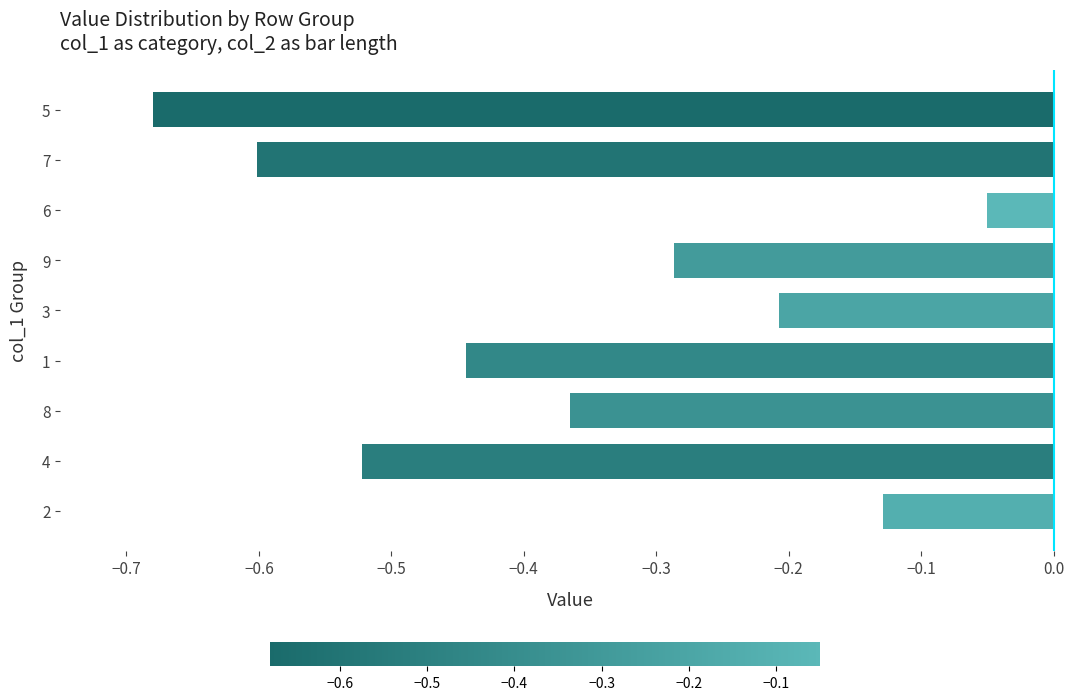

List the labels in order of value, smallest first.

5, 7, 4, 1, 8, 9, 3, 2, 6